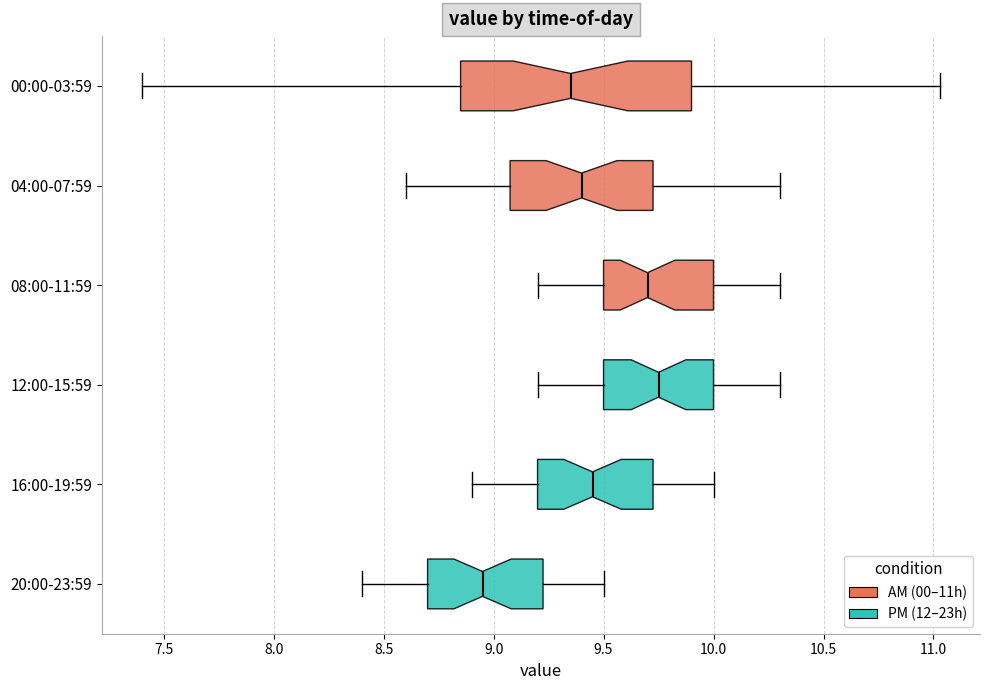

Reading bottom to top, transcribe this box plot: for each box, give where its median line is, the range the box spans, and where its two whiskers end, as read against the x-axis. The values are not printed on the chart, so give them approximately, as read against the axis.

20:00-23:59: median 8.95, box 8.70 to 9.25, whiskers 8.40 to 9.50
16:00-19:59: median 9.45, box 9.20 to 9.75, whiskers 8.90 to 10.00
12:00-15:59: median 9.75, box 9.50 to 10.00, whiskers 9.20 to 10.30
08:00-11:59: median 9.70, box 9.50 to 10.00, whiskers 9.20 to 10.30
04:00-07:59: median 9.40, box 9.10 to 9.75, whiskers 8.60 to 10.30
00:00-03:59: median 9.35, box 8.85 to 9.90, whiskers 7.40 to 11.05